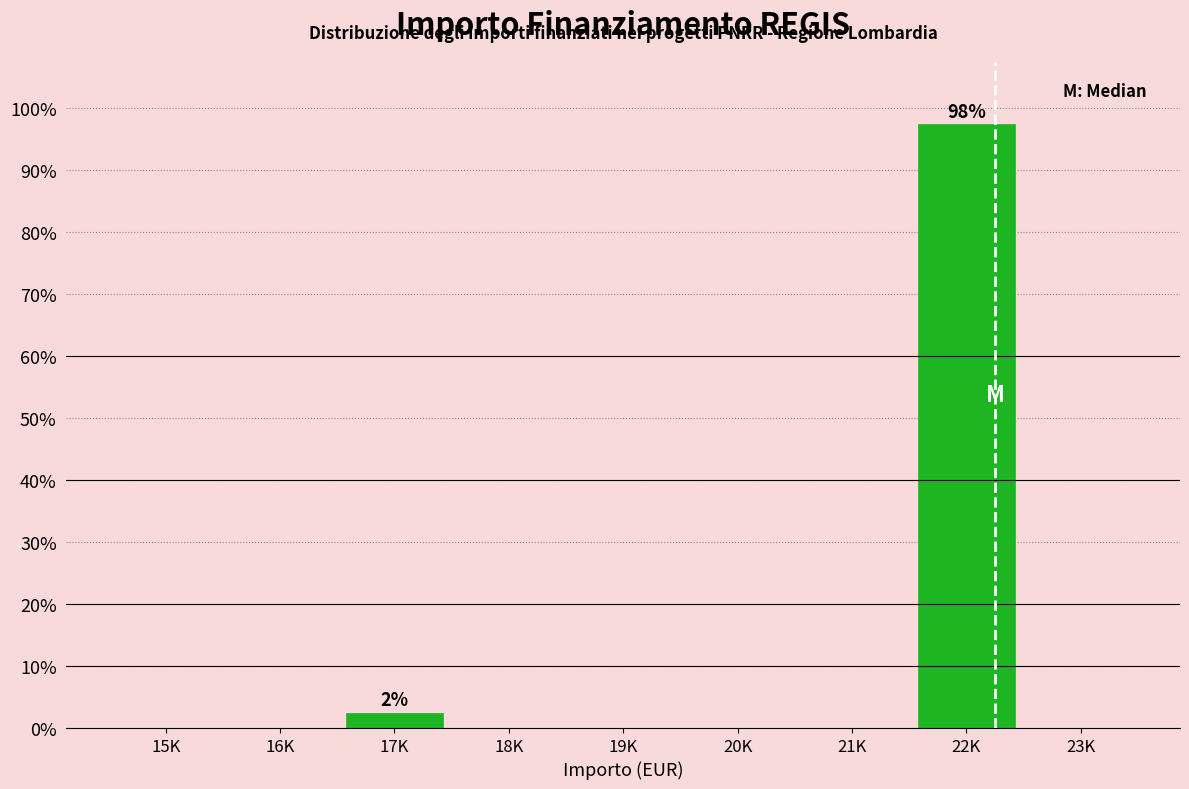

Reading left to right, transcribe all the data shown in this chart.

15K=0.0	16K=0.0	17K=2.5	18K=0.0	19K=0.0	20K=0.0	21K=0.0	22K=97.5	23K=0.0